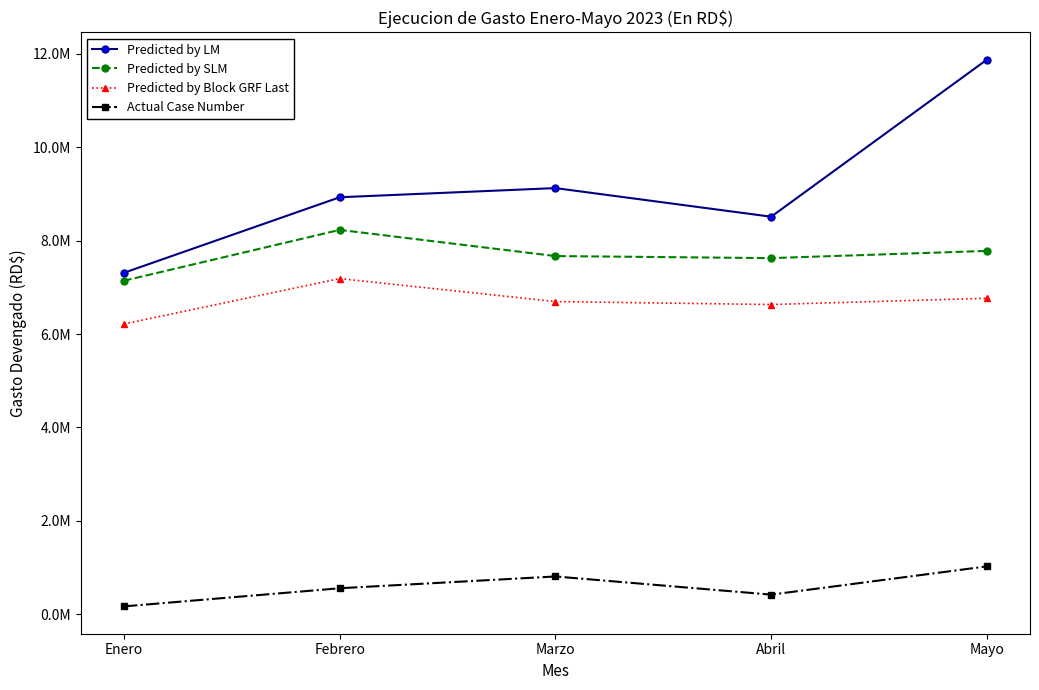

Reading right to left, what are all the values shown in this chart?

Predicted by LM: 11872034.6	8510664.8	9123124.3	8927180.7	7310698.7
Predicted by SLM: 7778637.1	7624288.5	7668391.1	8228538.7	7140905.9
Predicted by Block GRF Last: 6765000.0	6630833.3	6694094.8	7186284.6	6215000.0
Actual Case Number: 1025959.7	421192.3	810356.7	557837.3	169792.8